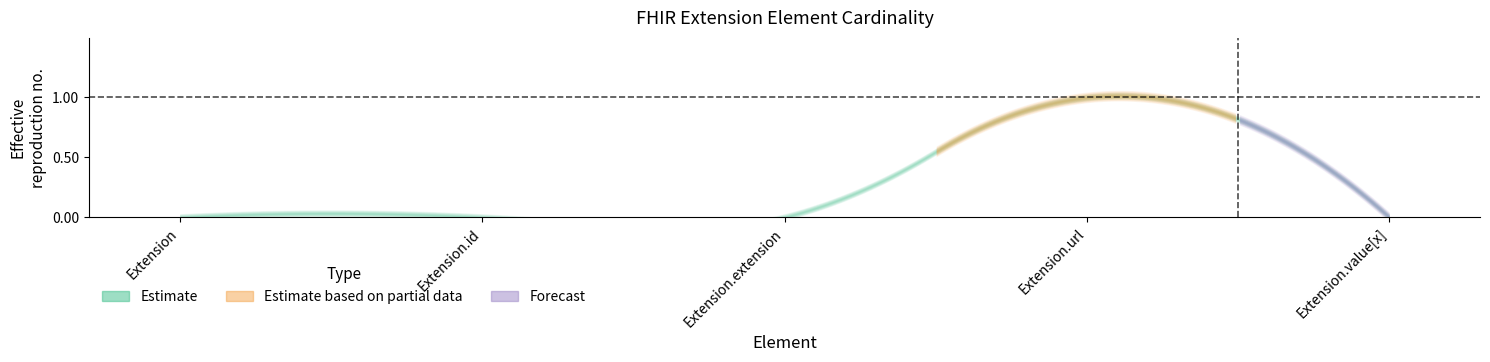

What is the sum of all Min values?

1